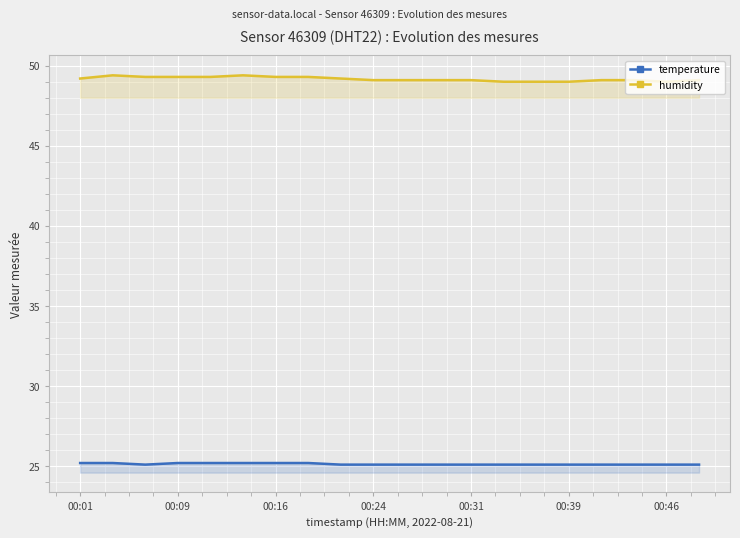

Which series has the largest range (max minus min)?

humidity